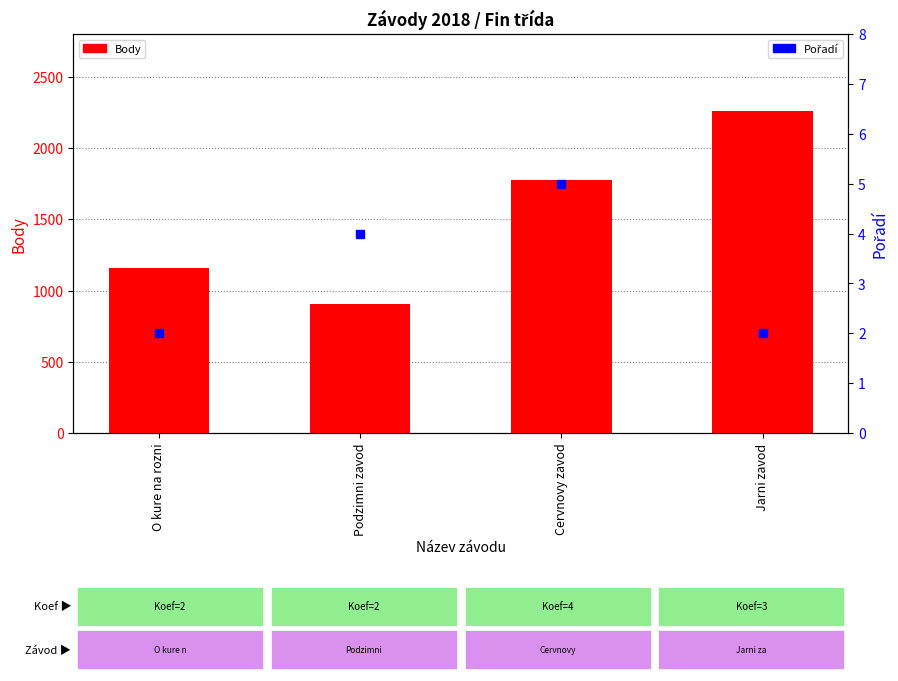

At how many categories does at least one series exceed 569?

4